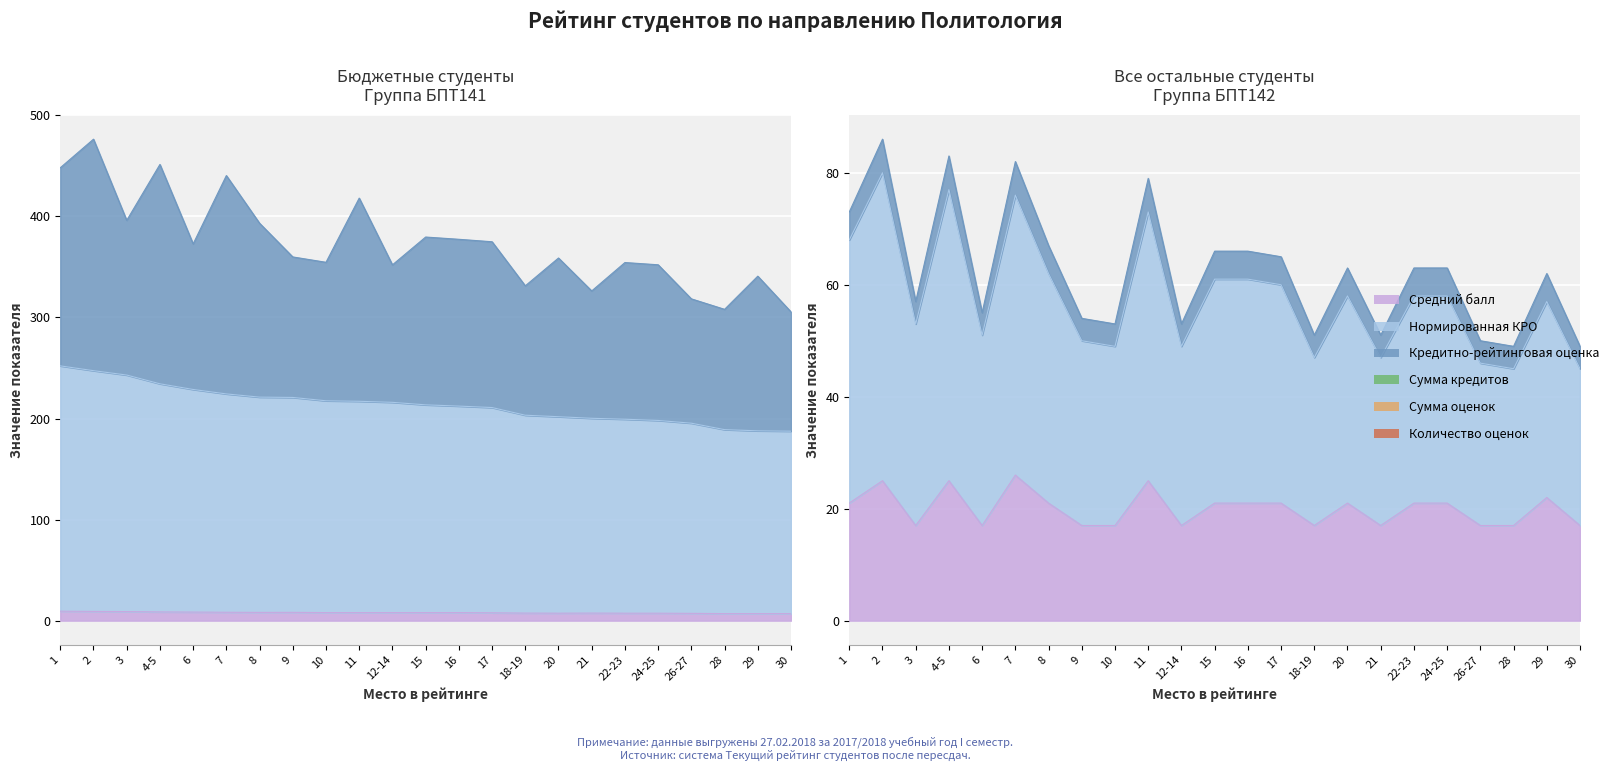

What is the spread (max minus min) of values at 9?

212.6